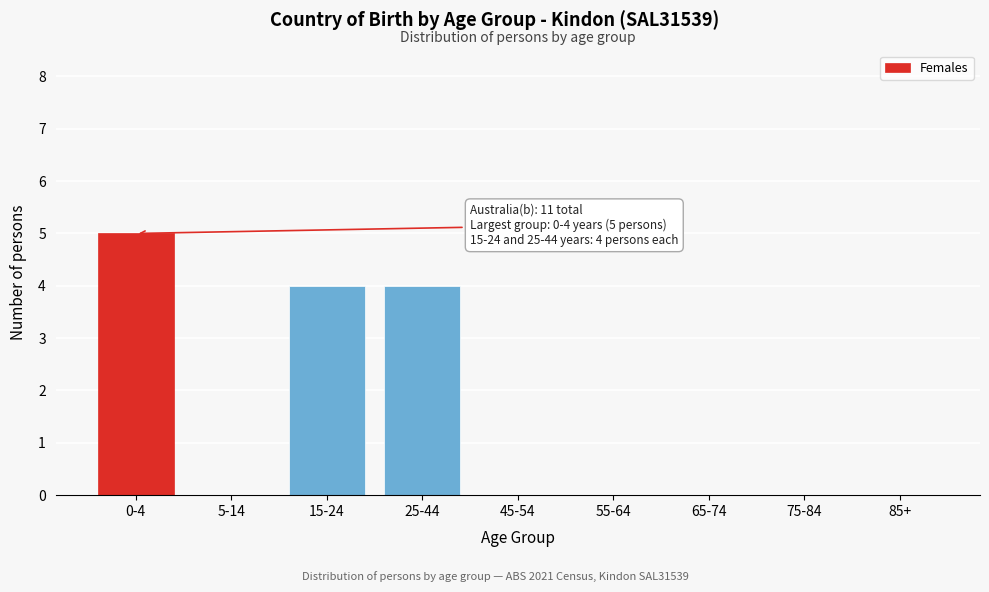

Reading right to left, extract all data points from this chart.

85+=0	75-84=0	65-74=0	55-64=0	45-54=0	25-44=4	15-24=4	5-14=0	0-4=5